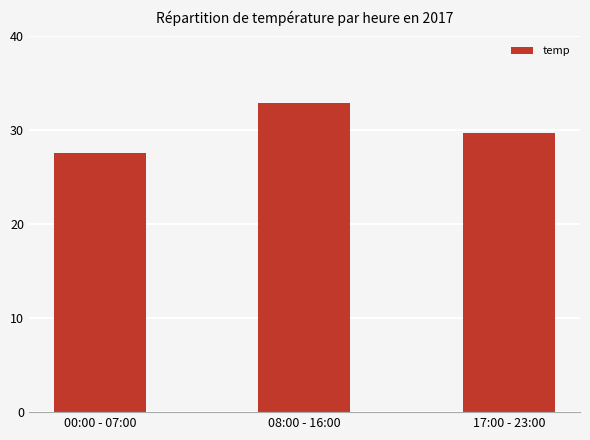

At which category does the chart reach its peak across all series?

08:00 - 16:00